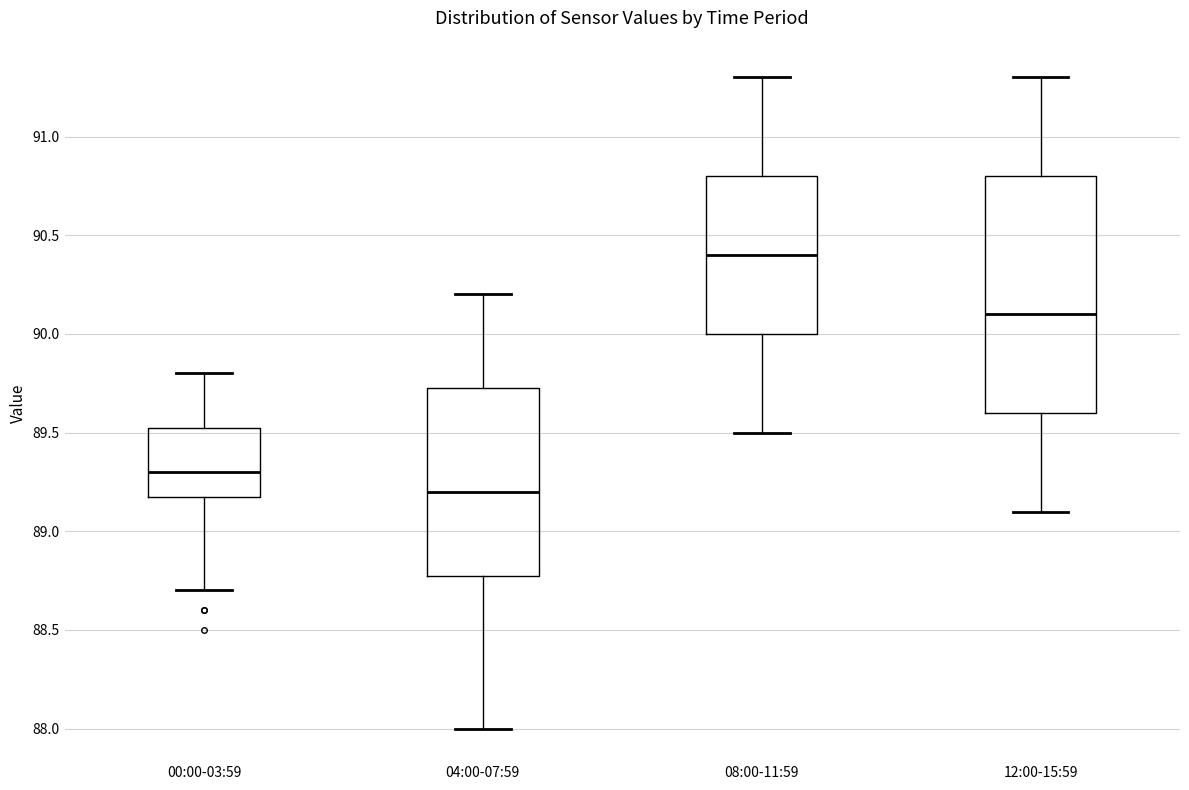

Reading left to right, transcribe this box plot: for each box, give where its median line is, the range the box spans, and where its two whiskers end, as read against the y-axis. The values are not printed on the chart, so give them approximately, as read against the axis.

00:00-03:59: median 89.30, box 89.20 to 89.55, whiskers 88.70 to 89.80
04:00-07:59: median 89.20, box 88.80 to 89.75, whiskers 88.00 to 90.20
08:00-11:59: median 90.40, box 90.00 to 90.80, whiskers 89.50 to 91.30
12:00-15:59: median 90.10, box 89.60 to 90.80, whiskers 89.10 to 91.30